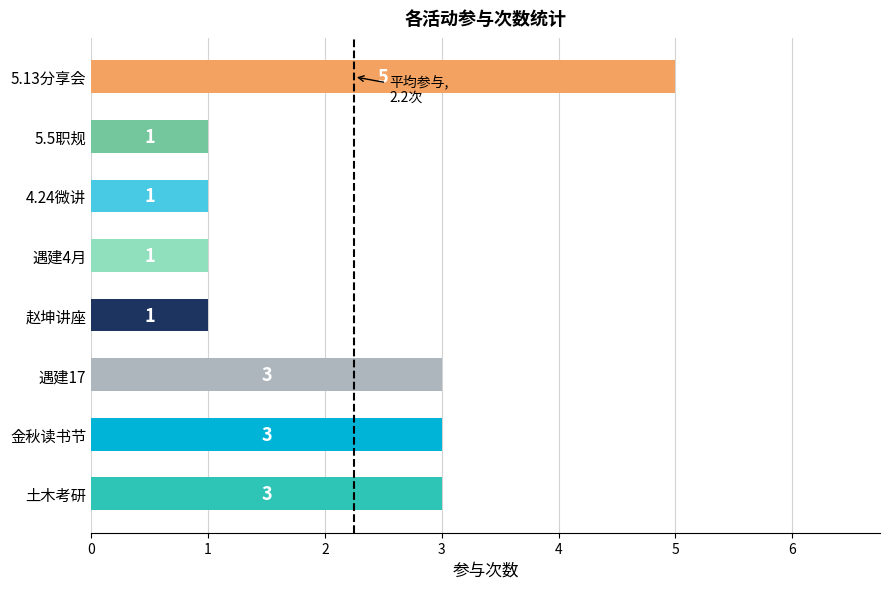

Reading bottom to top, transcribe all the data shown in this chart.

土木考研=3	金秋读书节=3	遇建17=3	赵坤讲座=1	遇建4月=1	4.24微讲=1	5.5职规=1	5.13分享会=5